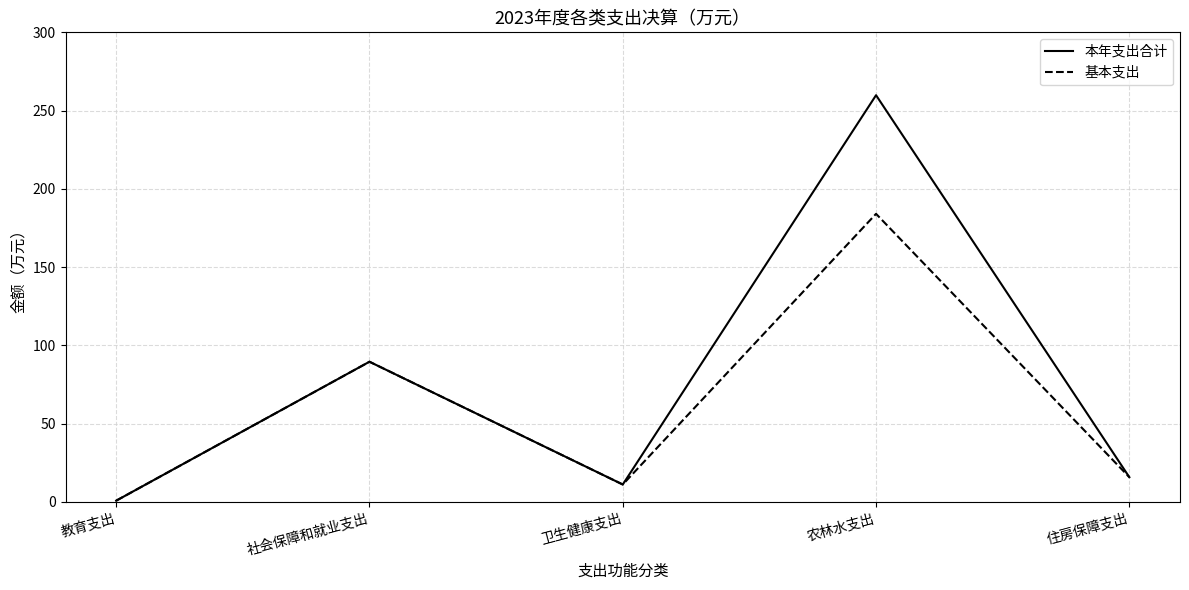

Which series changed the most between 教育支出 and 农林水支出?

本年支出合计